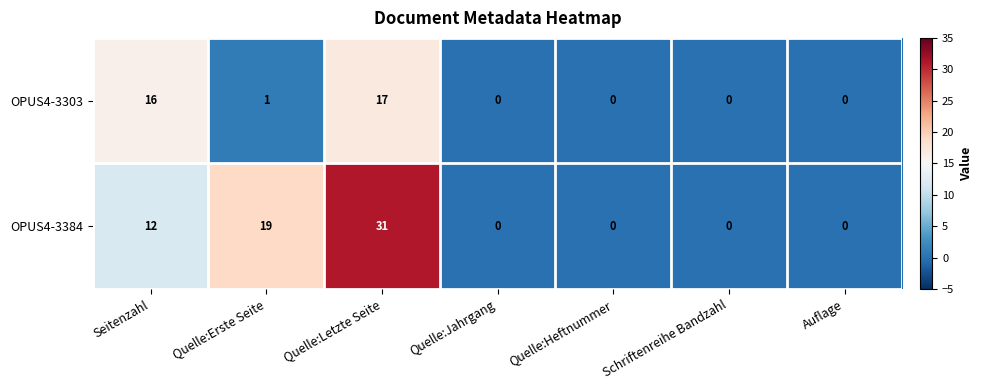

How many values in the OPUS4-3384 series exceed 0?

3